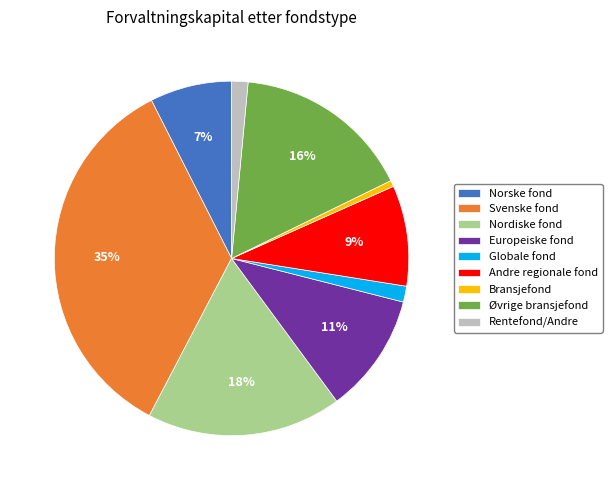

Does Europeiske fond represent more than half of the total?

No